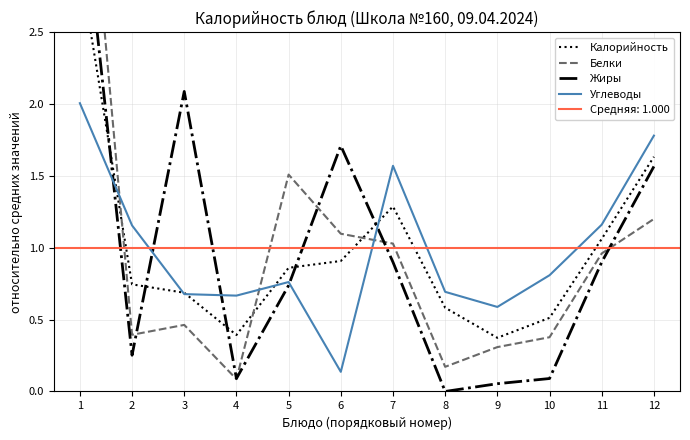

Reading right to left, transcribe all the data shown in this chart.

Калорийность: 1.6	1.1	0.5	0.4	0.6	1.3	0.9	0.9	0.4	0.7	0.7	3.0
Белки: 1.2	1.0	0.4	0.3	0.2	1.0	1.1	1.5	0.1	0.5	0.4	4.4
Жиры: 1.6	0.9	0.1	0.1	0.0	0.9	1.7	0.7	0.1	2.1	0.3	3.6
Углеводы: 1.8	1.2	0.8	0.6	0.7	1.6	0.1	0.8	0.7	0.7	1.2	2.0